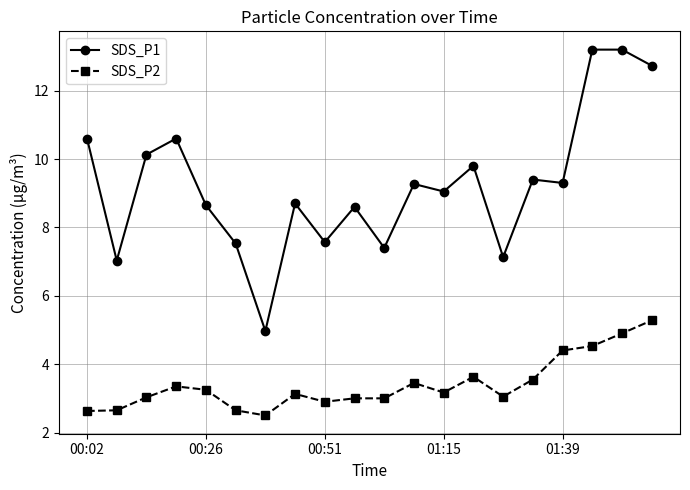

Which series has the largest total across all categories?

SDS_P1